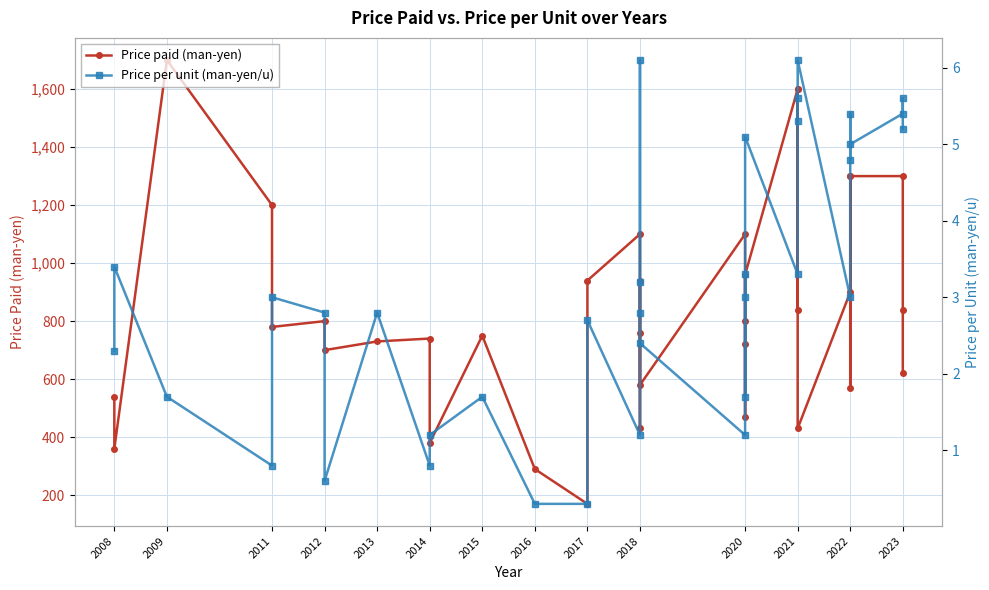

True or false: Price per unit (man-yen/u) has more than 1 points higher than both neighbors.

True